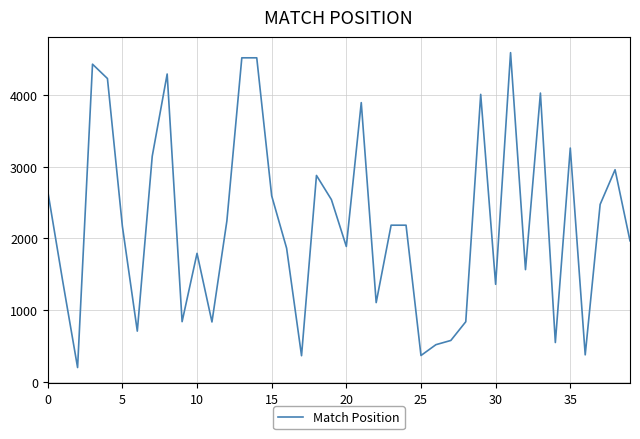

What is the difference between the maximum and minimum values?

4393